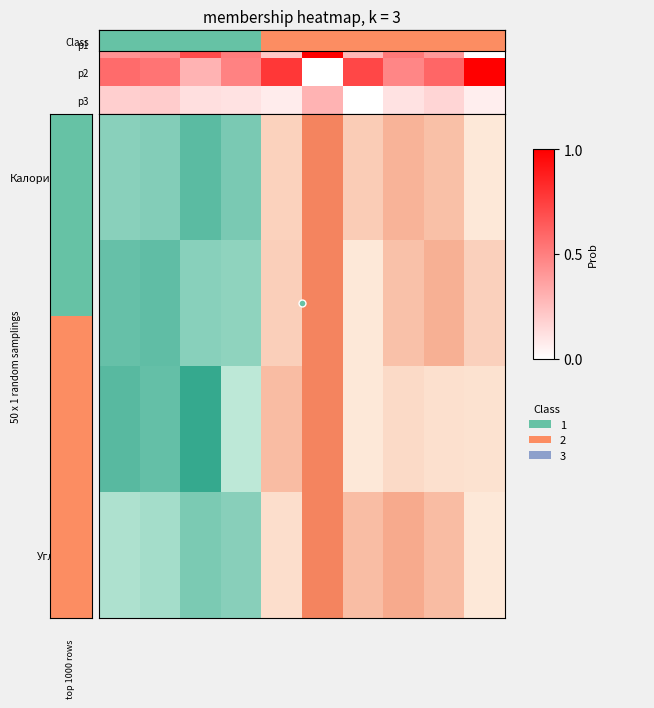

At how many categories does at least one series exceed 0?

10